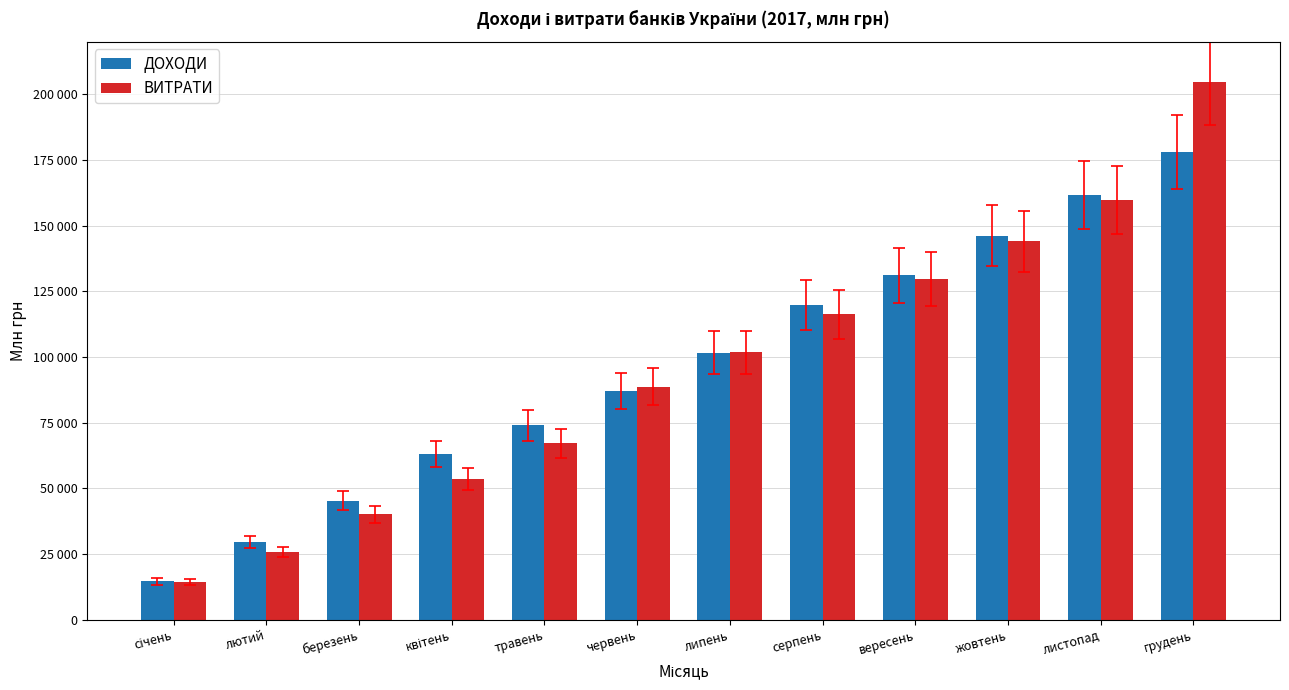

At which category does the chart reach its minimum across all series?

січень